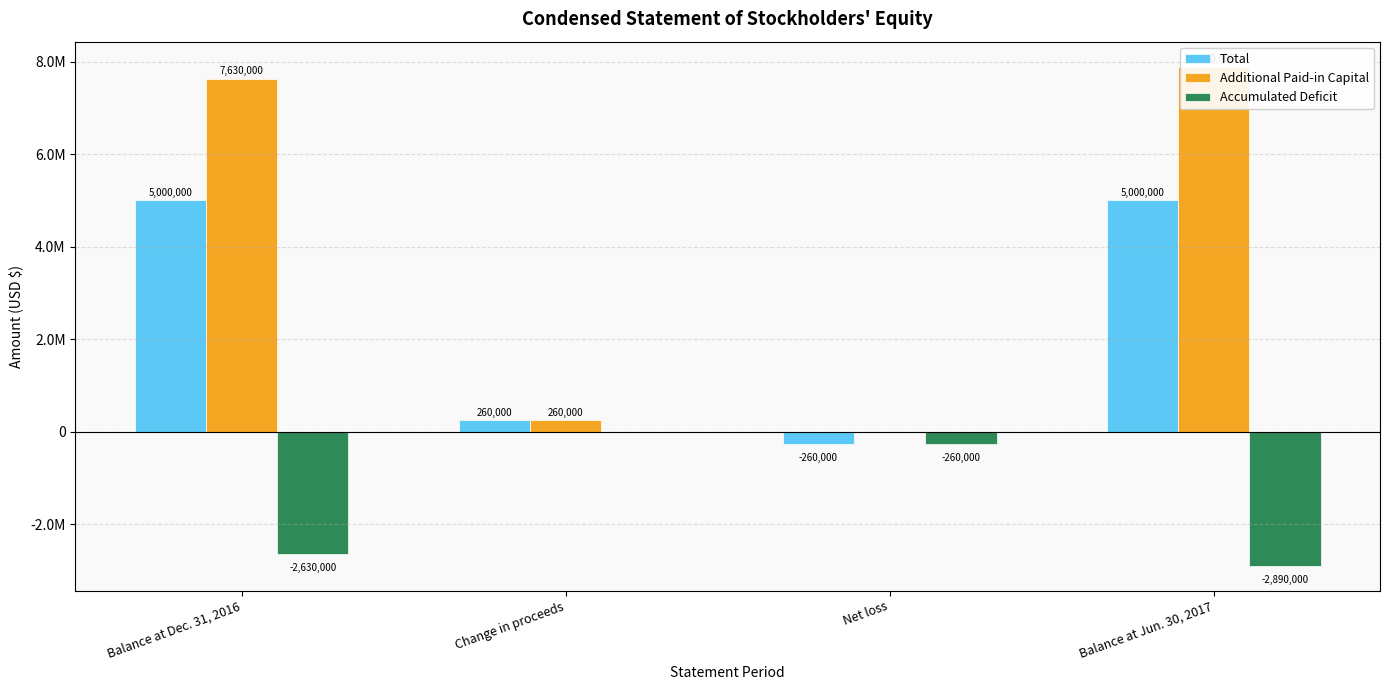

Is it true that Additional Paid-in Capital equals 1885758 at Balance at Jun. 30, 2017?

False